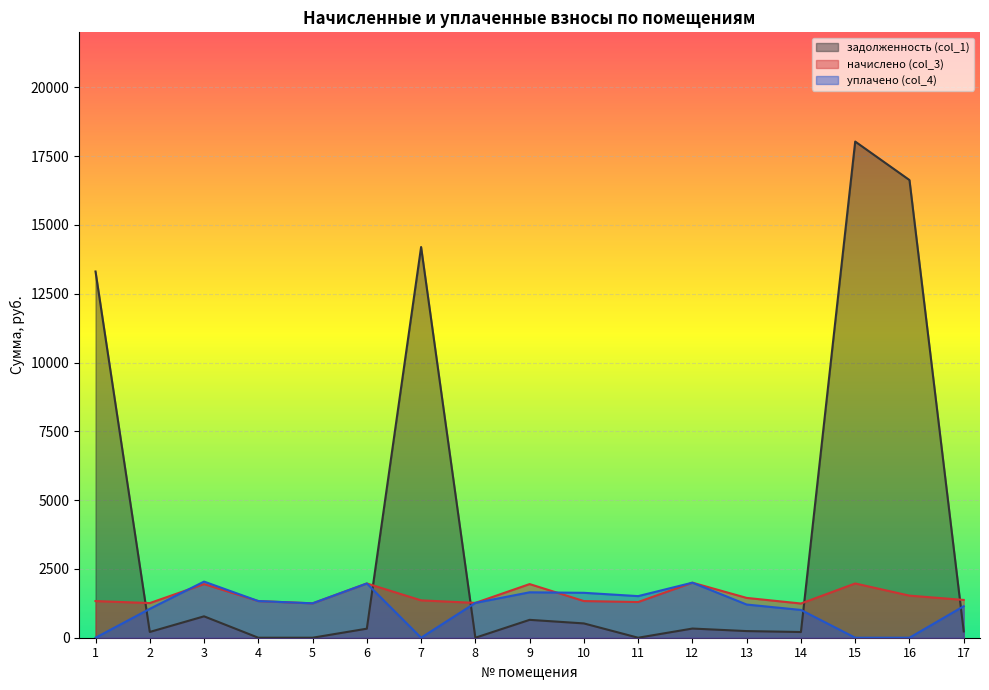

Between 5 and 14, which series saw the biggest shift?

уплачено (col_4)